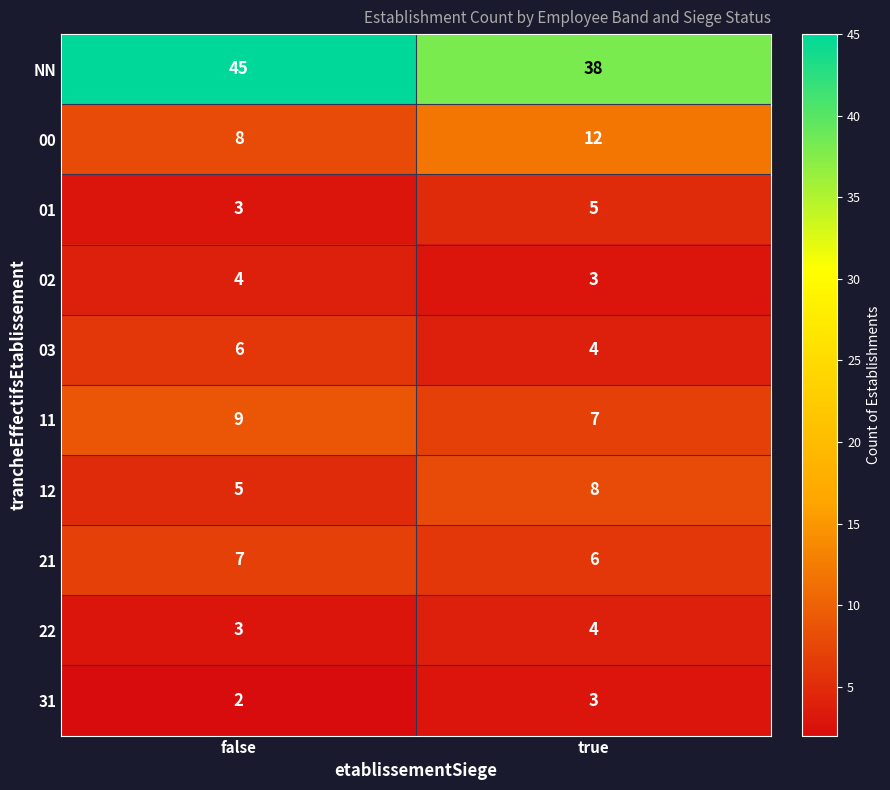

Which series changed the most between false and true?

NN